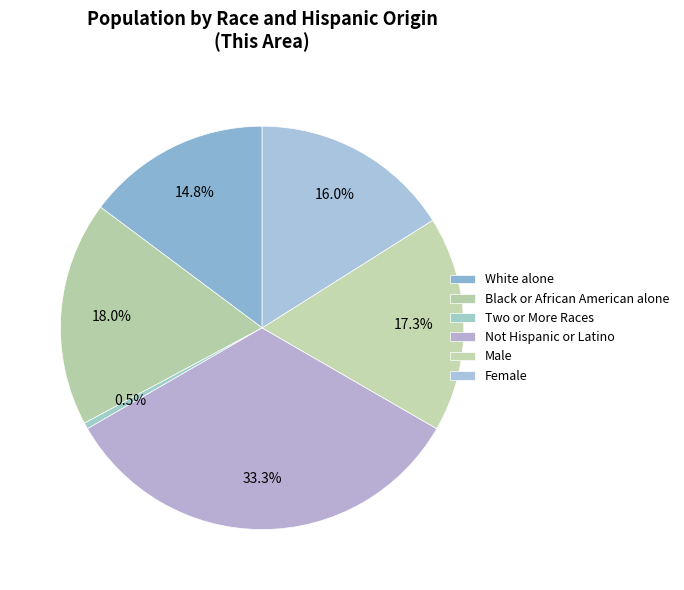

Count the number of slices in the pie.

6